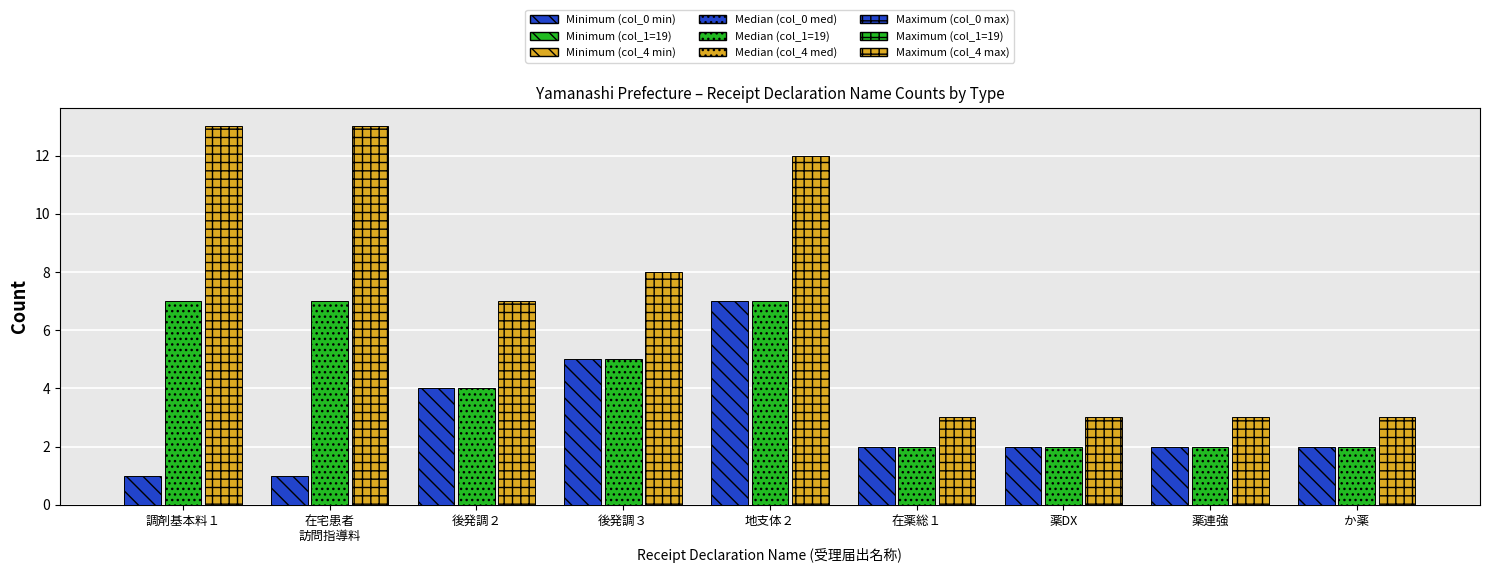

What is the maximum value shown in the chart?

13